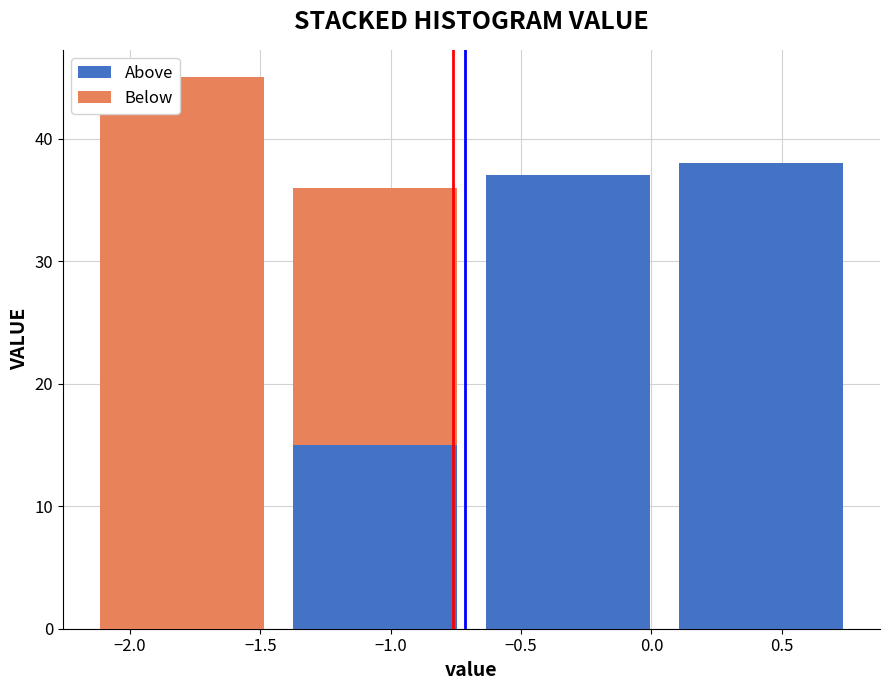

Reading left to right, list every stacked bar in this chart as the range it spans on the x-axis followed by its total height. Neither the bar edges nor the heights are printed on the chart, so give them approximately, as read against the axes.

-2.17 to -1.43: 45
-1.43 to -0.69: 36
-0.69 to 0.05: 37
0.05 to 0.79: 38